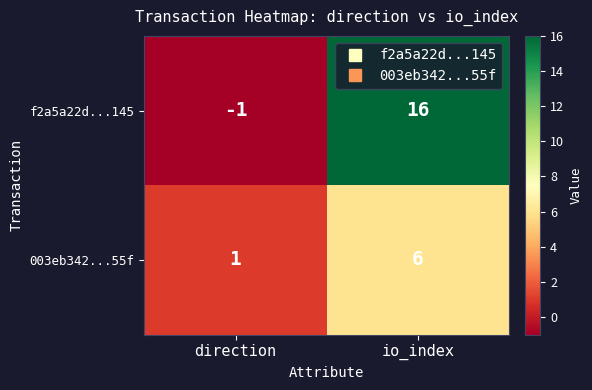

At which label does f2a5a22d...145 reach its minimum?

direction